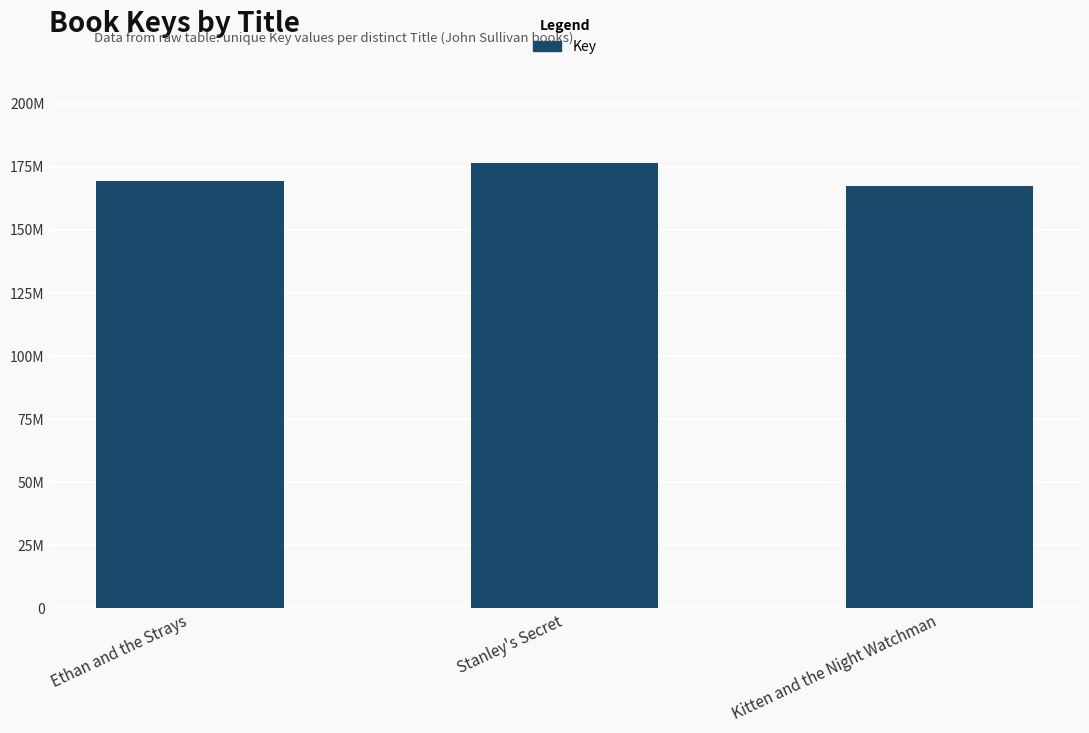

Reading left to right, extract all data points from this chart.

Ethan and the Strays=169442660	Stanley's Secret=176572468	Kitten and the Night Watchman=167533596